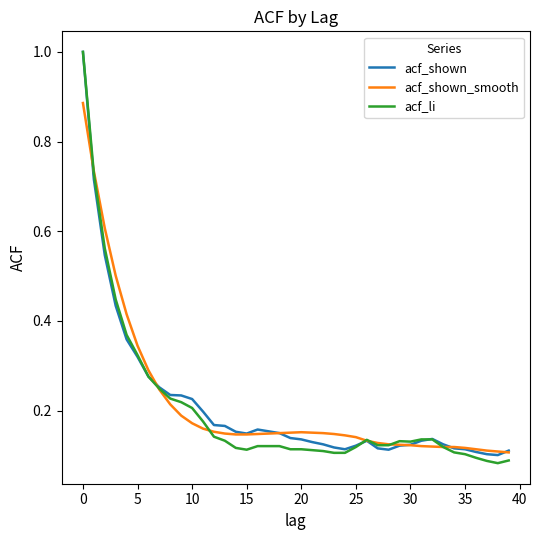

What is the maximum value shown in the chart?

1.0